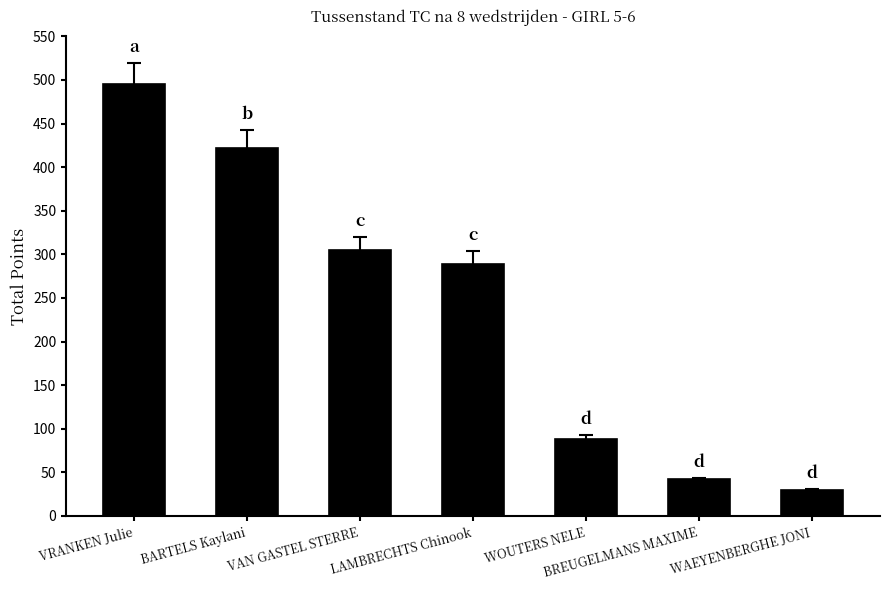

How many bars are there in total?

7